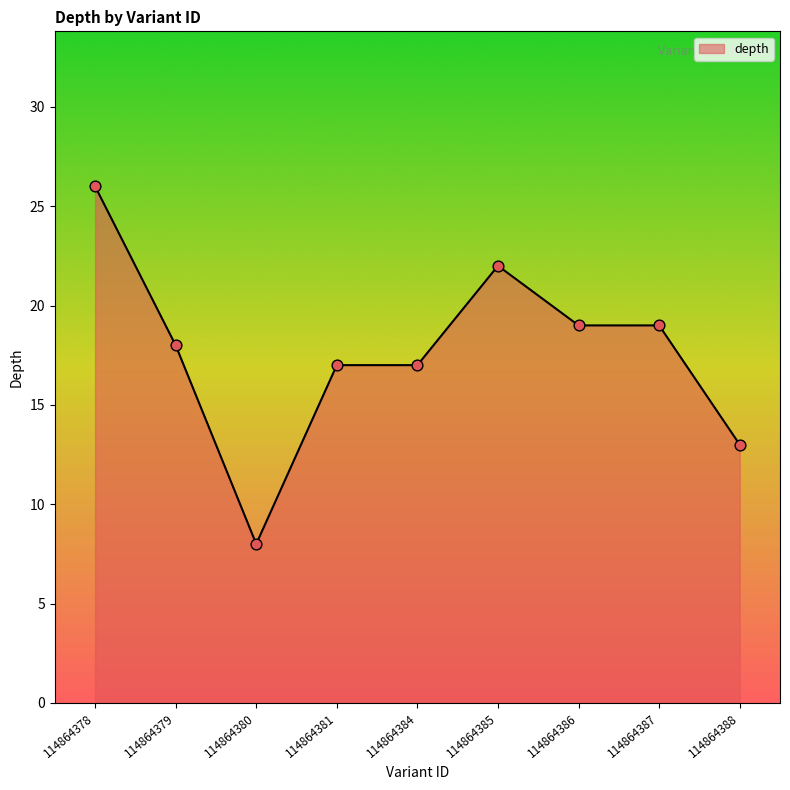

What is the ratio of the value at 114864385 to the value at 114864384?

1.3